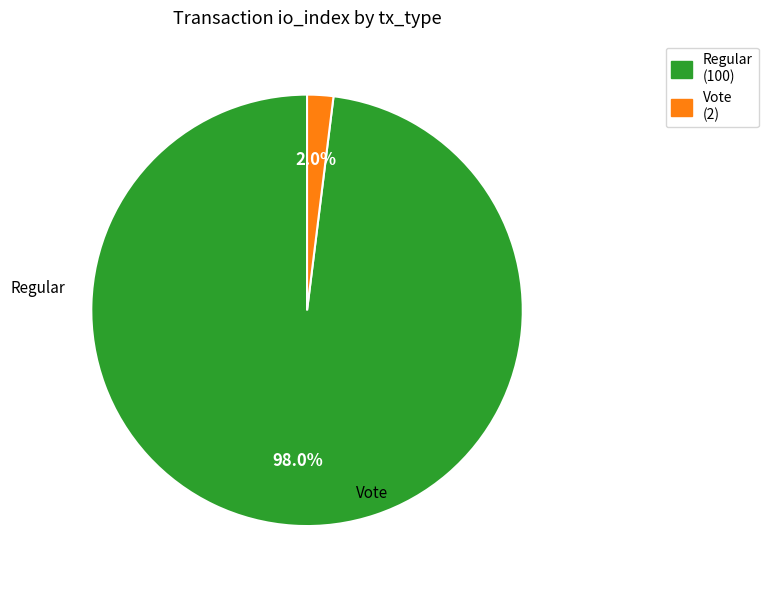

Between Vote (2) and Regular (100), which is larger?

Regular (100)